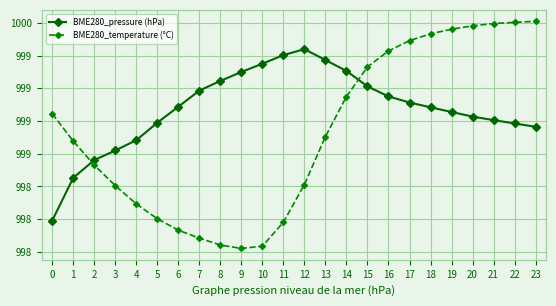

What is the average value of the BME280_temperature (°C) series?

14.8